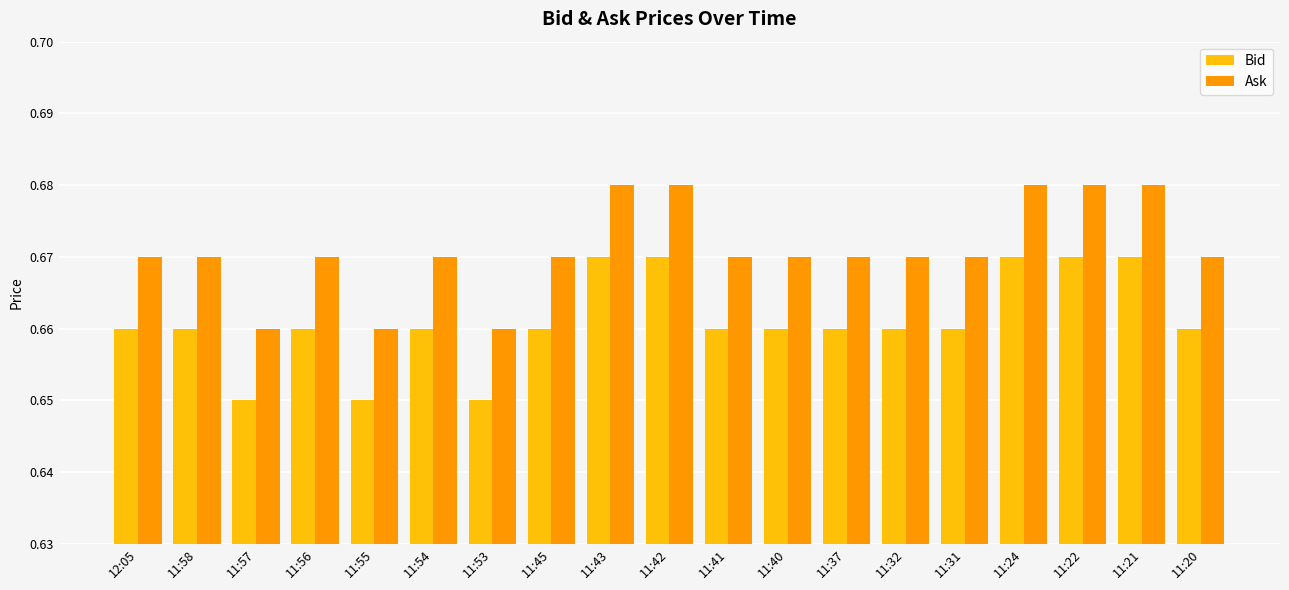

What is the sum of all Bid values?

12.6